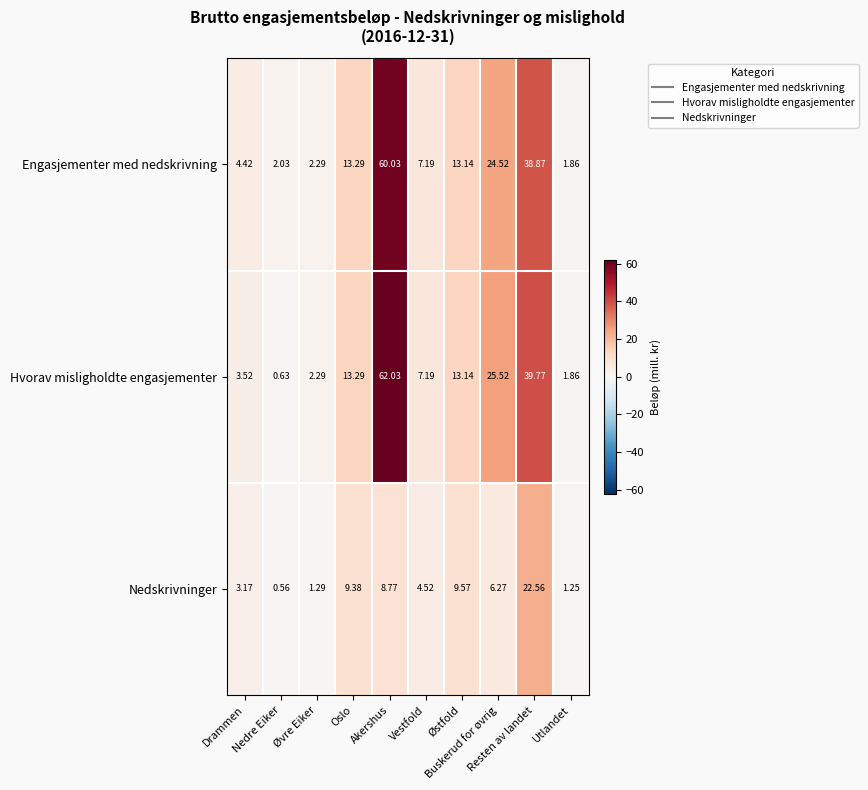

List the series in order of their peak value, lowest first.

Nedskrivninger, Engasjementer med nedskrivning, Hvorav misligholdte engasjementer